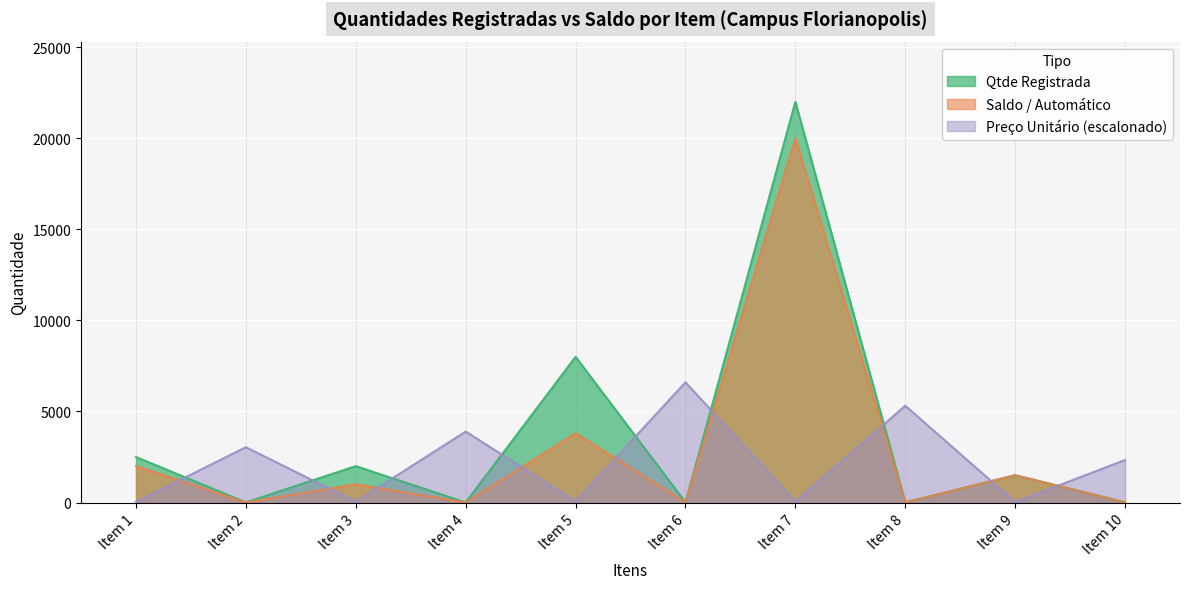

Reading left to right, what are all the values shown in this chart?

Qtde Registrada: Item 1=2500.0	Item 2=8.0	Item 3=2000.0	Item 4=5.0	Item 5=8000.0	Item 6=10.0	Item 7=22000.0	Item 8=10.0	Item 9=1500.0	Item 10=10.0
Saldo / Automatico: Item 1=2000.0	Item 2=0.0	Item 3=1000.0	Item 4=2.0	Item 5=3800.0	Item 6=7.0	Item 7=20000.0	Item 8=4.0	Item 9=1500.0	Item 10=7.0
Preco Unitario: Item 1=31.4	Item 2=3038.6	Item 3=42.6	Item 4=3896.9	Item 5=54.5	Item 6=6600.0	Item 7=53.0	Item 8=5314.3	Item 9=26.5	Item 10=2334.8